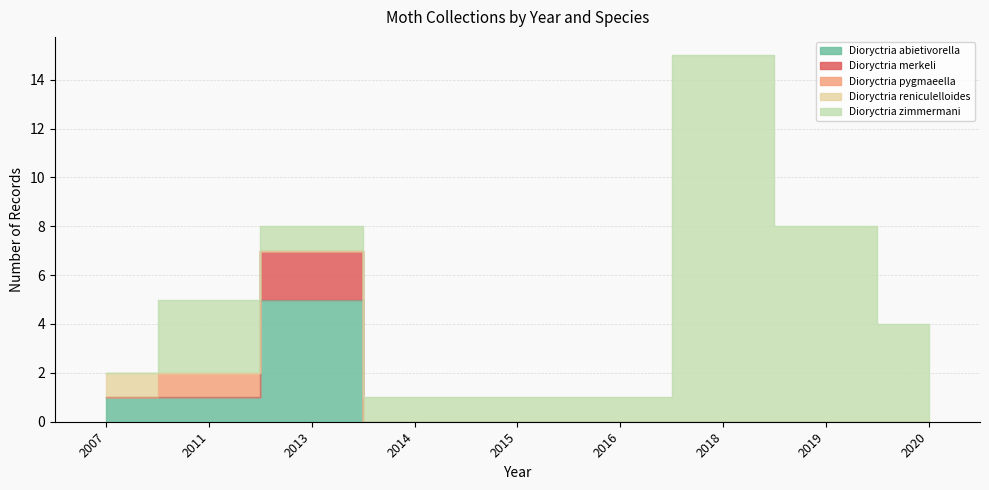

What is the total value across all series at 2020?

4